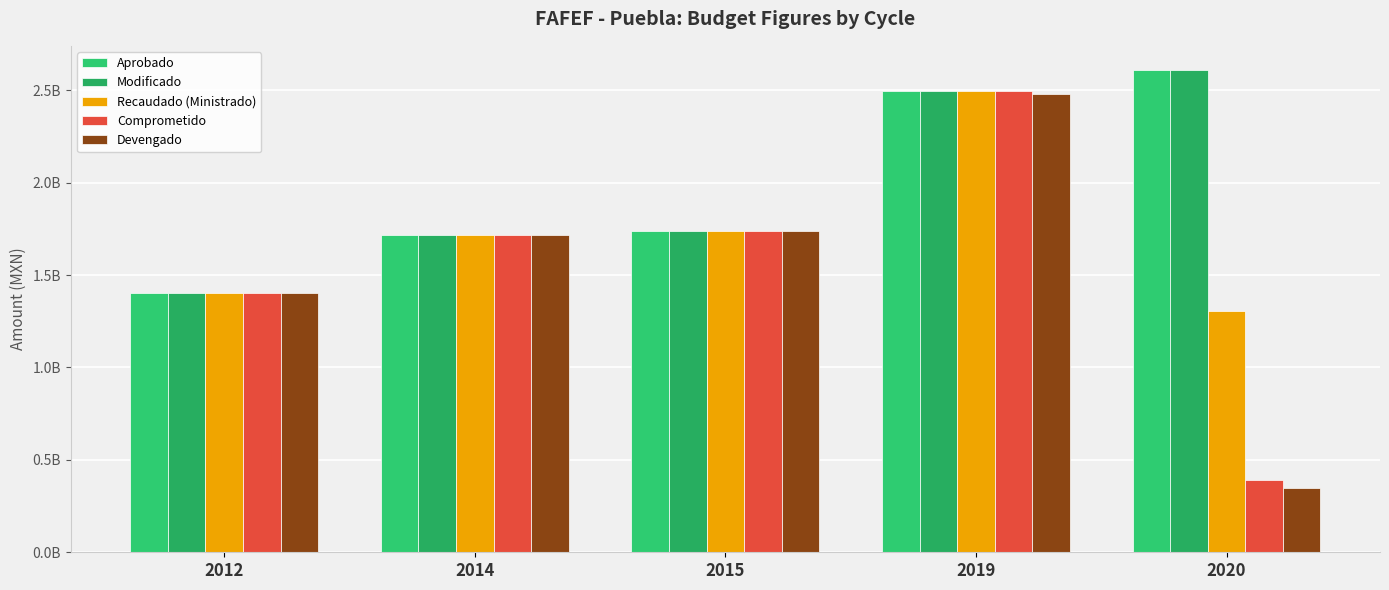

Are the bars horizontal?

No